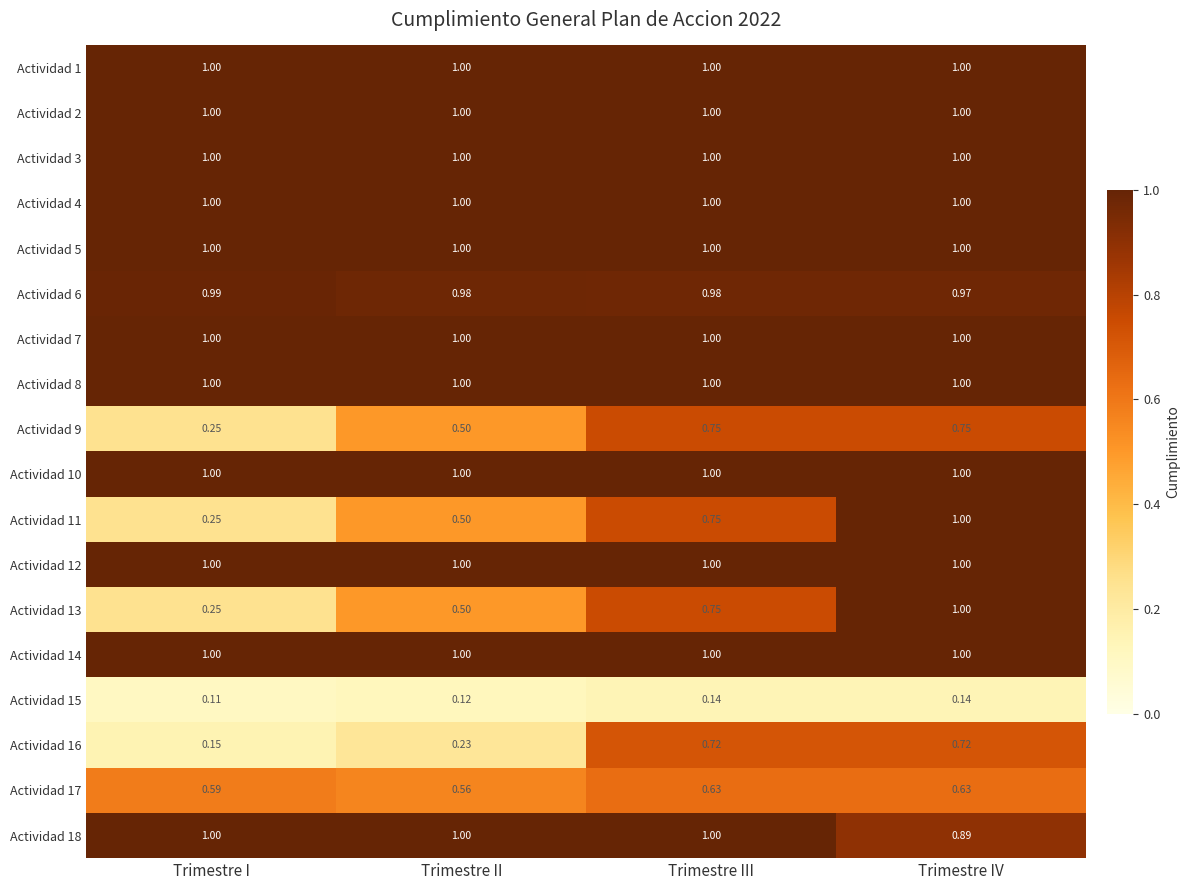

How many data points does each series have?

4